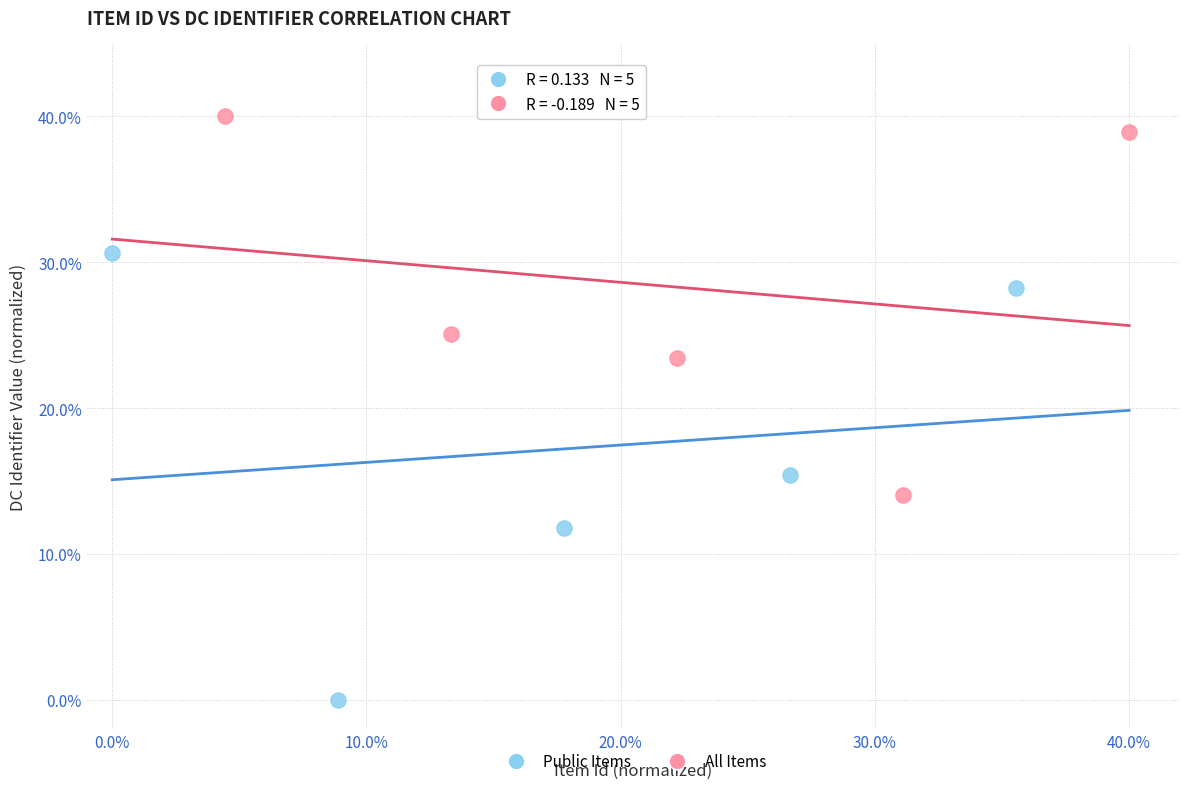

What are all the series names shown in the legend?

Public Items, All Items